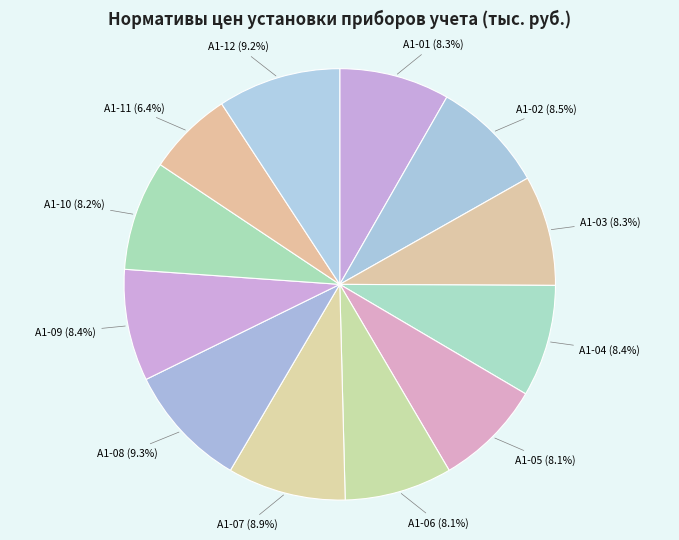

Is there any slice that represents more than half of the pie?

No